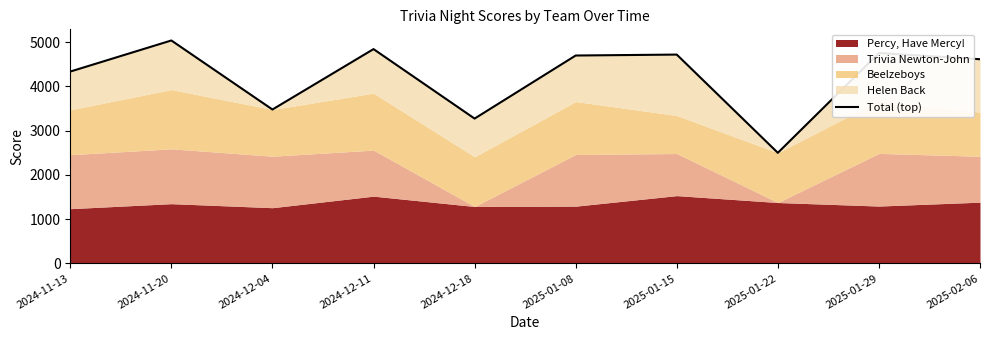

What is the average value?

4227